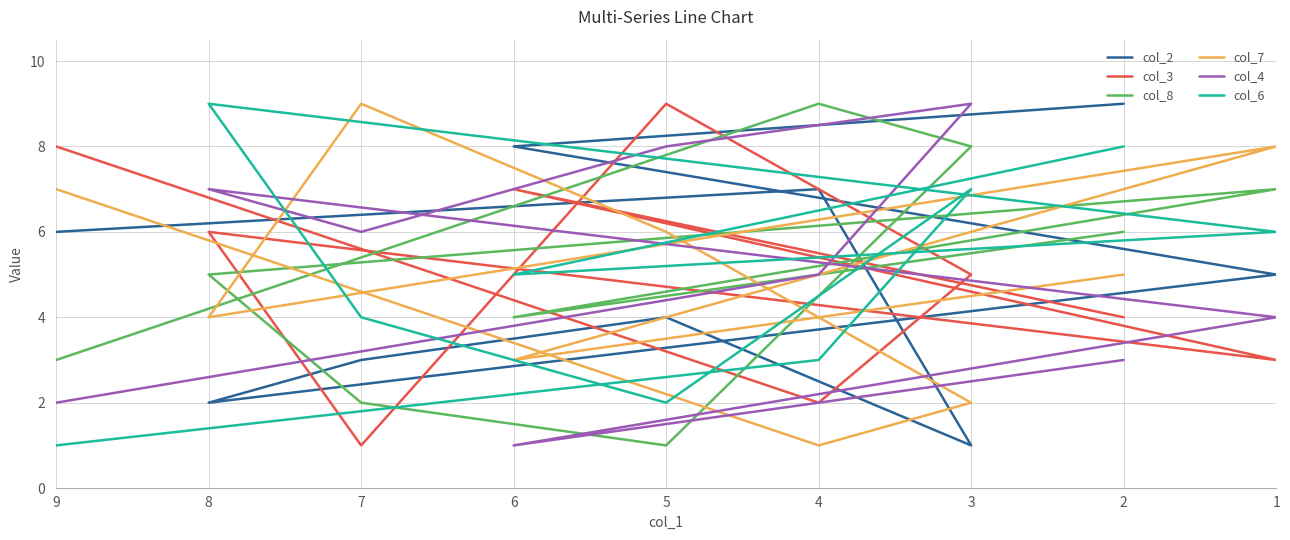

Is this an area chart (filled region under the line)?

No